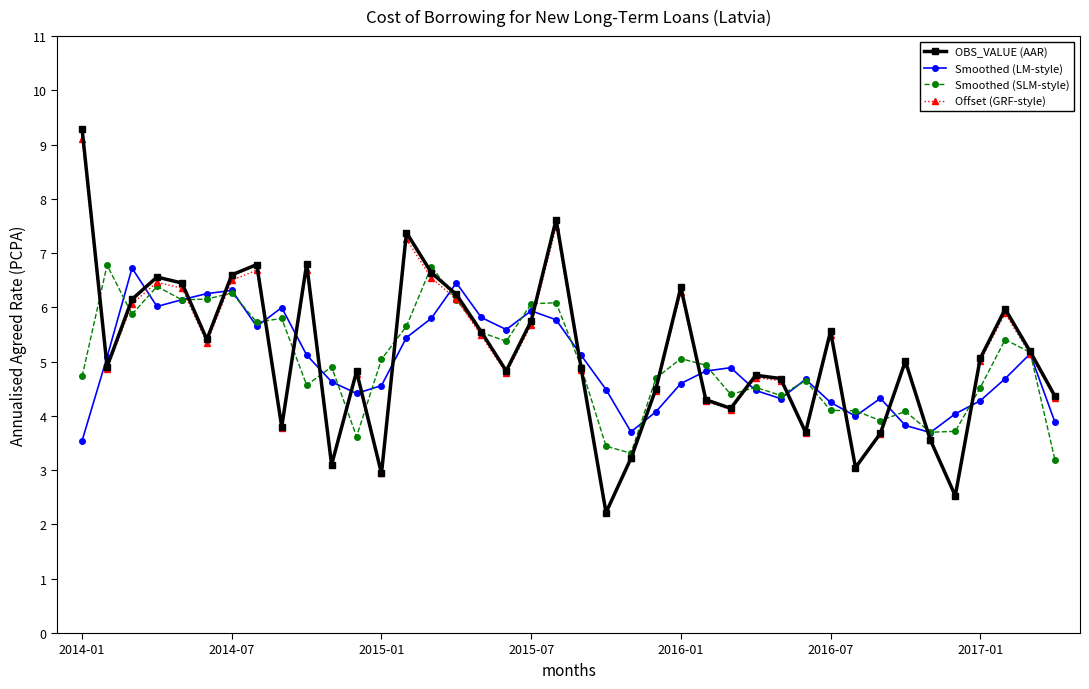

Which series has the widest spread of values?

OBS_VALUE (AAR)